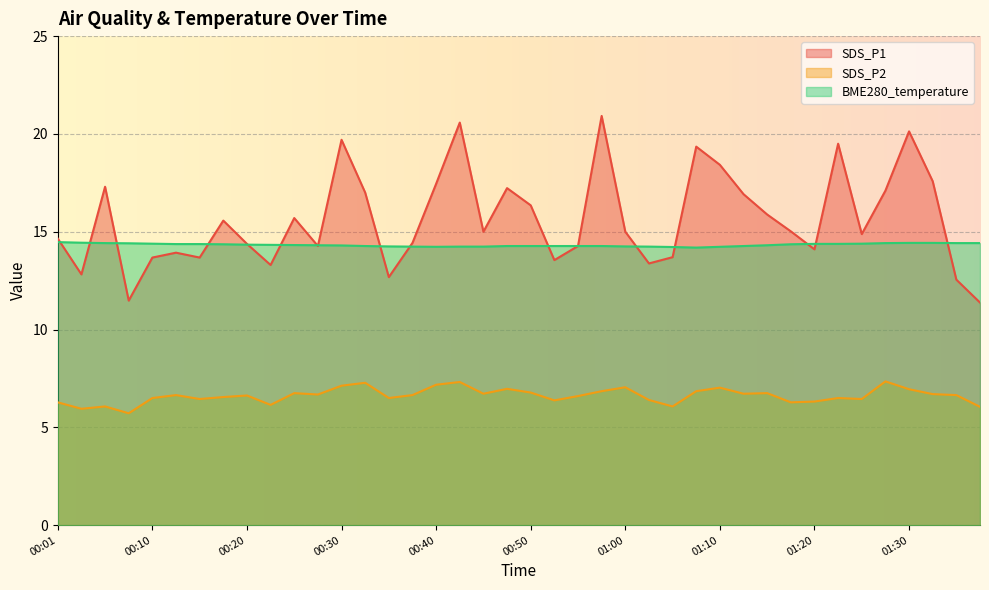

What are all the series names shown in the legend?

SDS_P1, SDS_P2, BME280_temperature